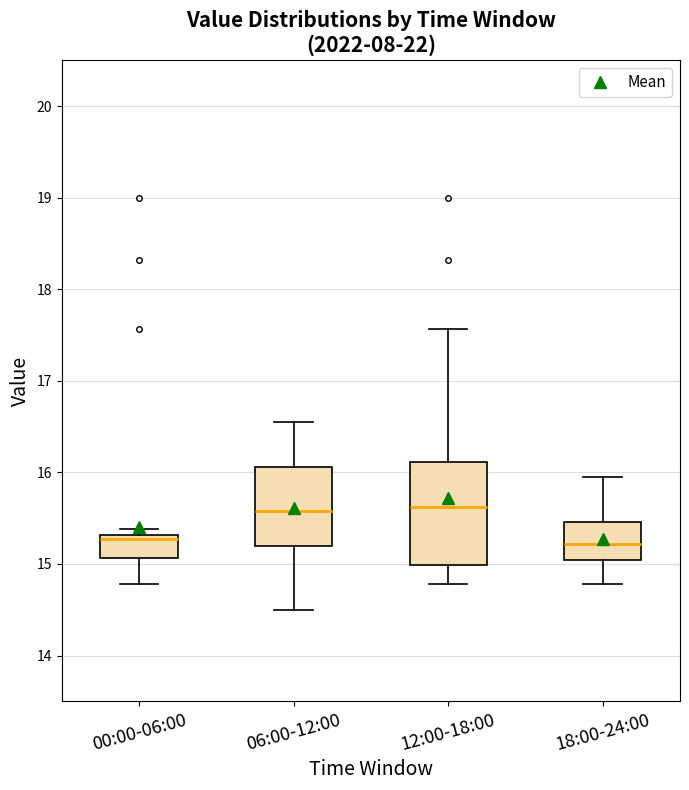

Comparing the boxes themselves (not the whiskers), which one is the tallest?

12:00-18:00